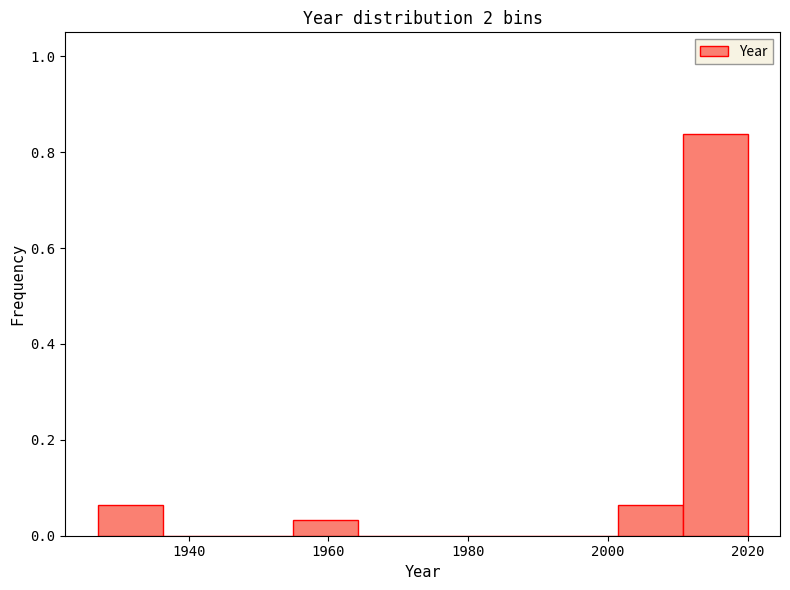

Reading left to right, transcribe this chart: for each bar, give the range it covers on the x-axis and its height. Neither the bar edges nor the heights are printed on the chart, so give them approximately, as read against the axes.

1928 to 1936: 0.06
1936 to 1946: 0
1946 to 1954: 0
1954 to 1964: 0.04
1964 to 1974: 0
1974 to 1982: 0
1982 to 1992: 0
1992 to 2002: 0
2002 to 2010: 0.06
2010 to 2020: 0.84